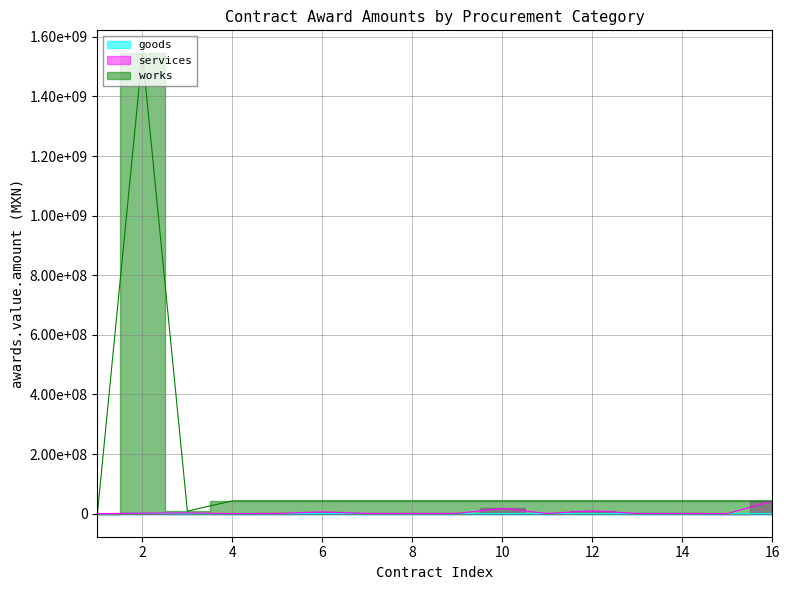

What value does the goods series have at 4?

78000.0